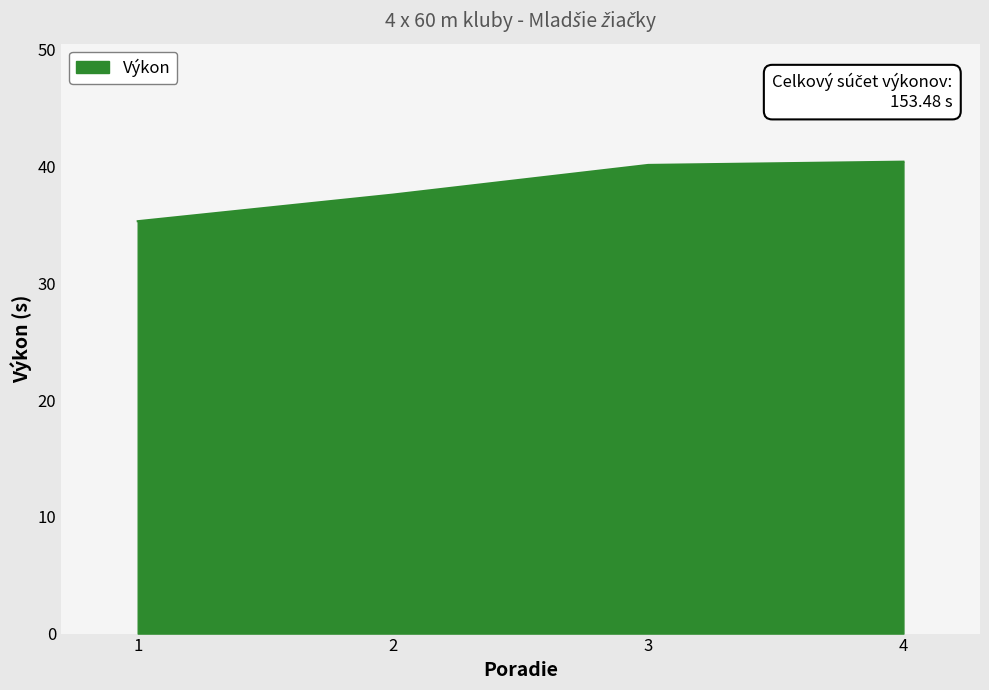

What is the difference between the maximum and minimum values?

5.1